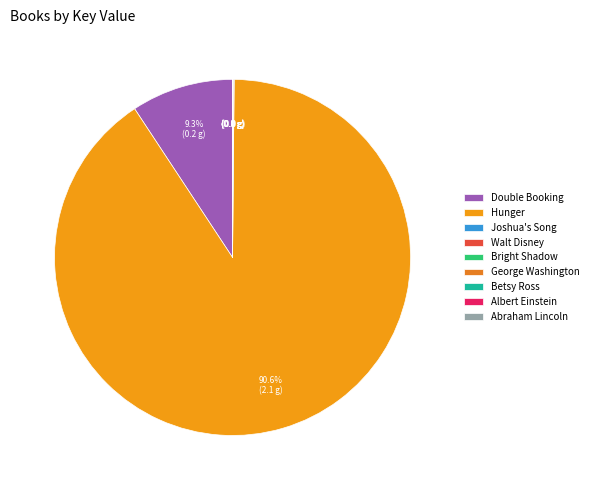

Does any single category account for the majority?

Yes